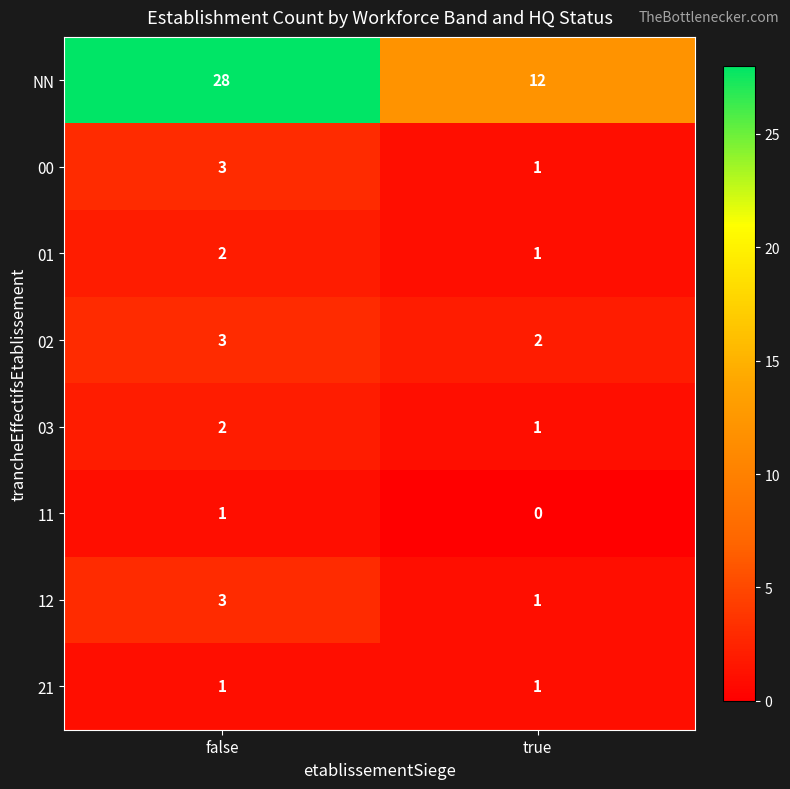

True or false: 12 has a value of 1 at true.

True